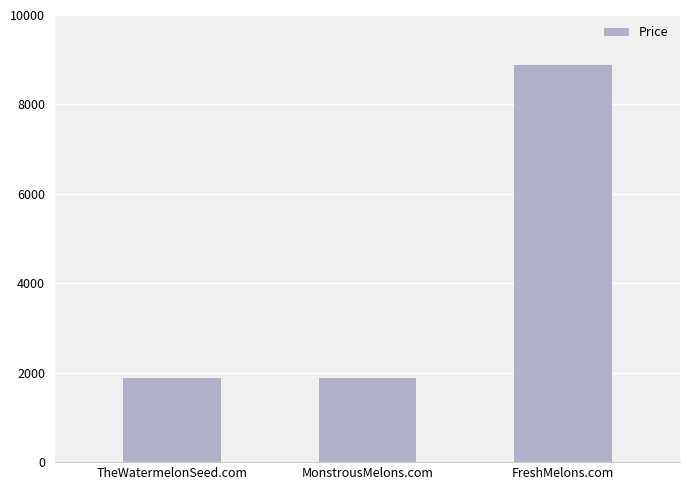

The chart shows a value of 8888 at FreshMelons.com. True or false?

True